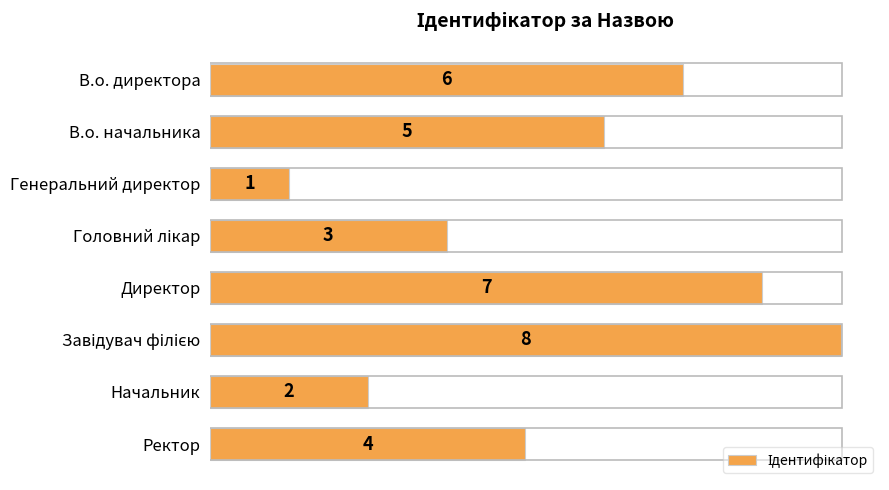

What is the label of the 2nd bar from the bottom?

Начальник